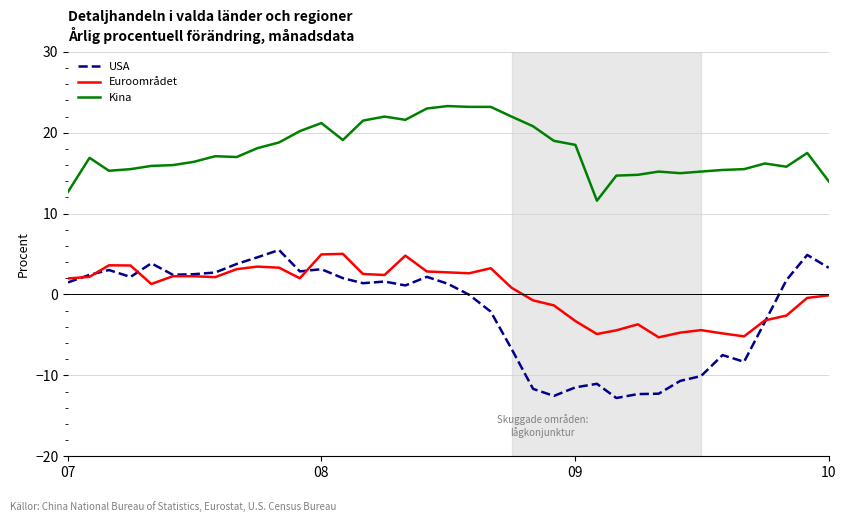

Which series has the largest total across all categories?

Kina